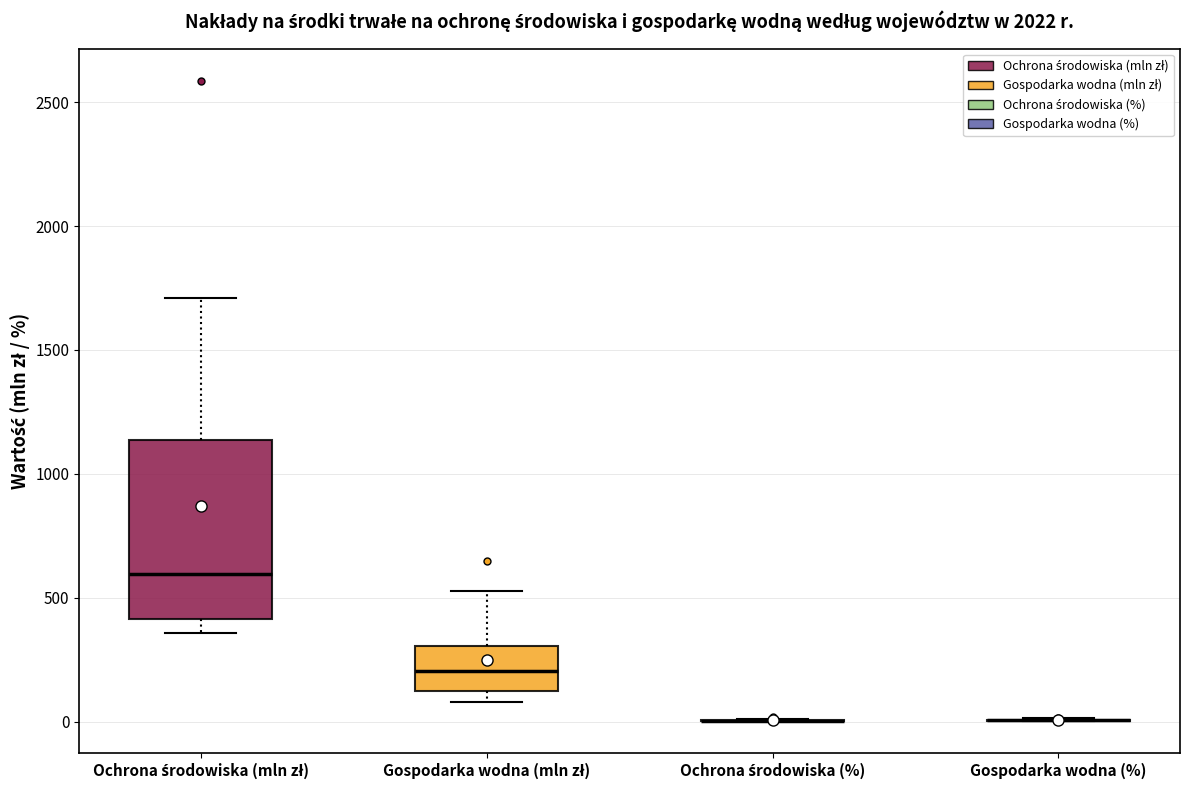

Reading left to right, transcribe this box plot: for each box, give where its median line is, the range the box spans, and where its two whiskers end, as read against the y-axis. The values are not printed on the chart, so give them approximately, as read against the axis.

Ochrona środowiska (mln zł): median 600, box 400 to 1150, whiskers 350 to 1700
Gospodarka wodna (mln zł): median 200, box 150 to 300, whiskers 100 to 550
Ochrona środowiska (%): box collapsed to a line at 0, whiskers 0 to 0
Gospodarka wodna (%): box collapsed to a line at 0, whiskers 0 to 0